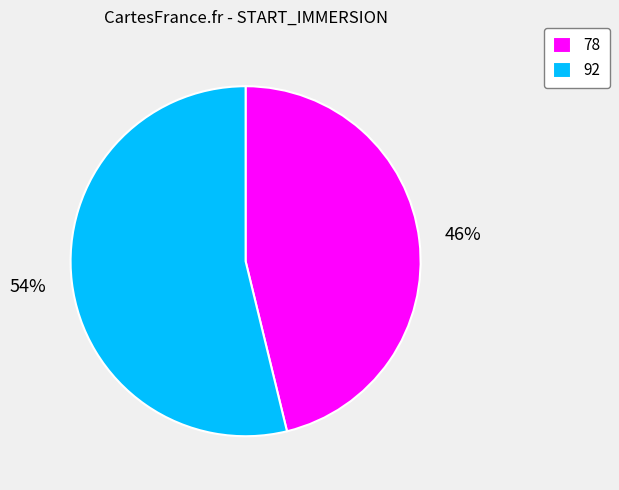

The 78 slice represents 46% of the pie. True or false?

True